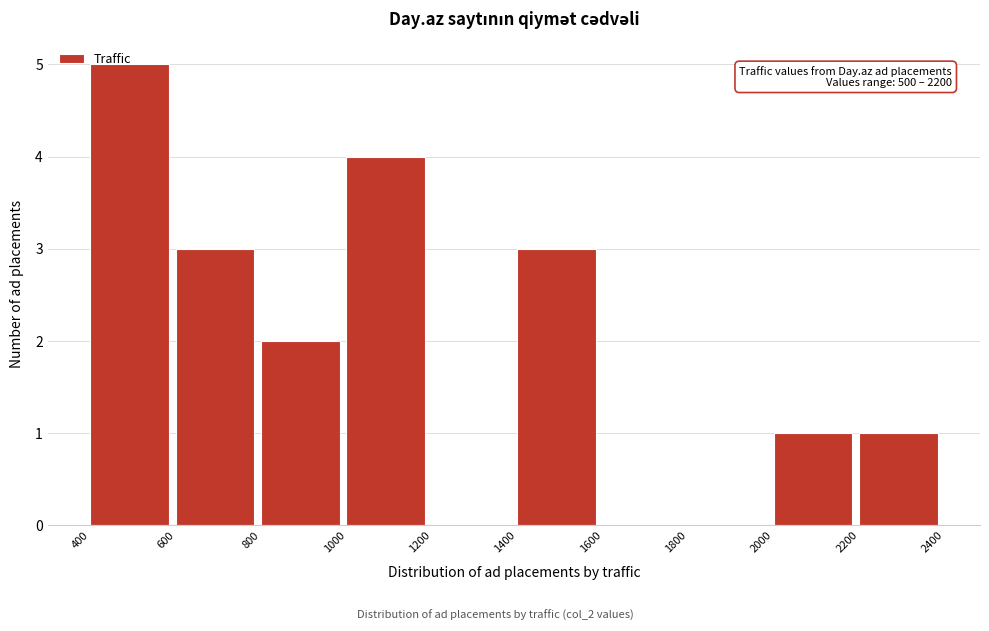

Over which range of the x-axis is the bar tallest?

400 to 600